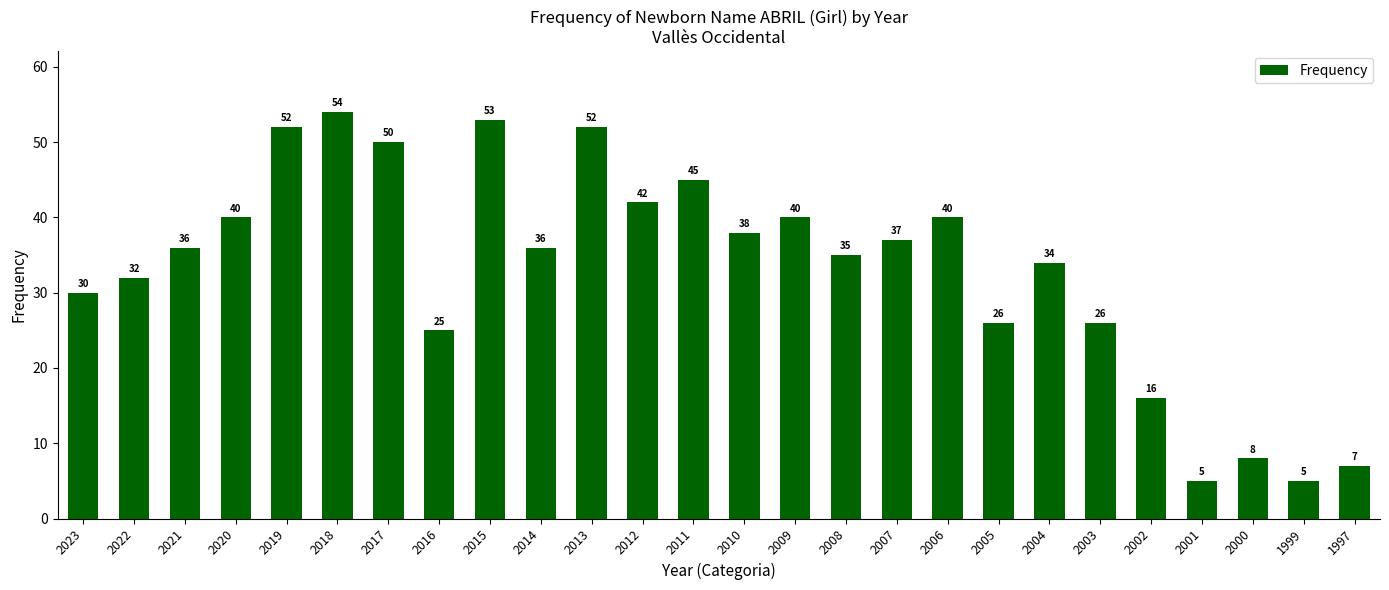

What is the sum of the values at 2015 and 2002?

69